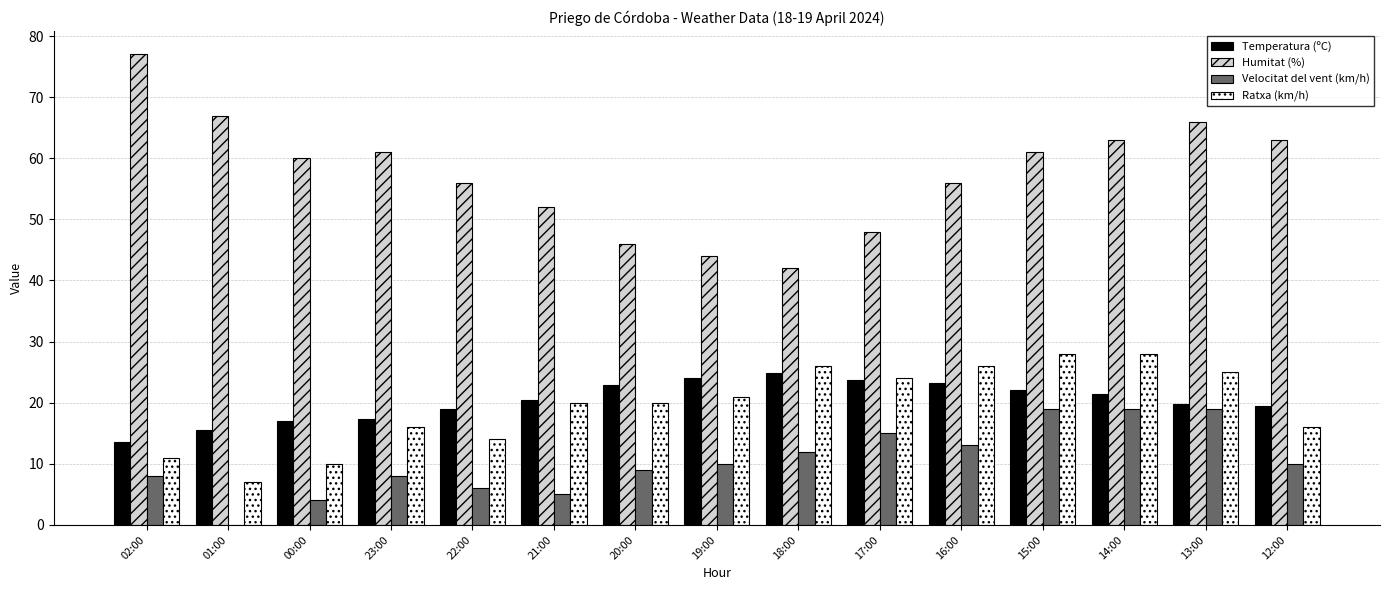

What is the sum of all Ratxa (km/h) values?

292.0